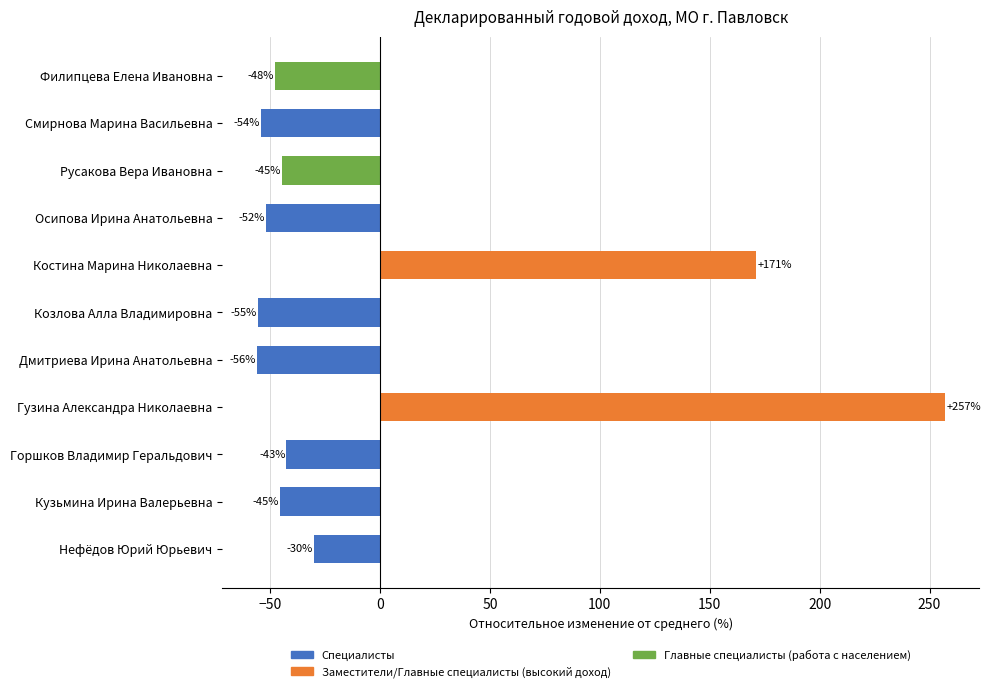

True or false: the data shows -78.8 at Смирнова Марина Васильевна.

False